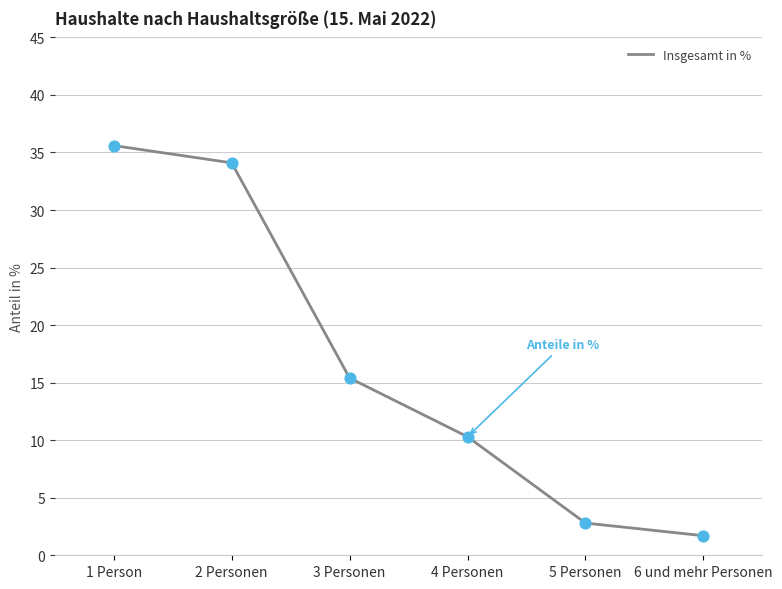

Approximately how many times larger is the value at 2 Personen compared to 6 und mehr Personen?

20.1